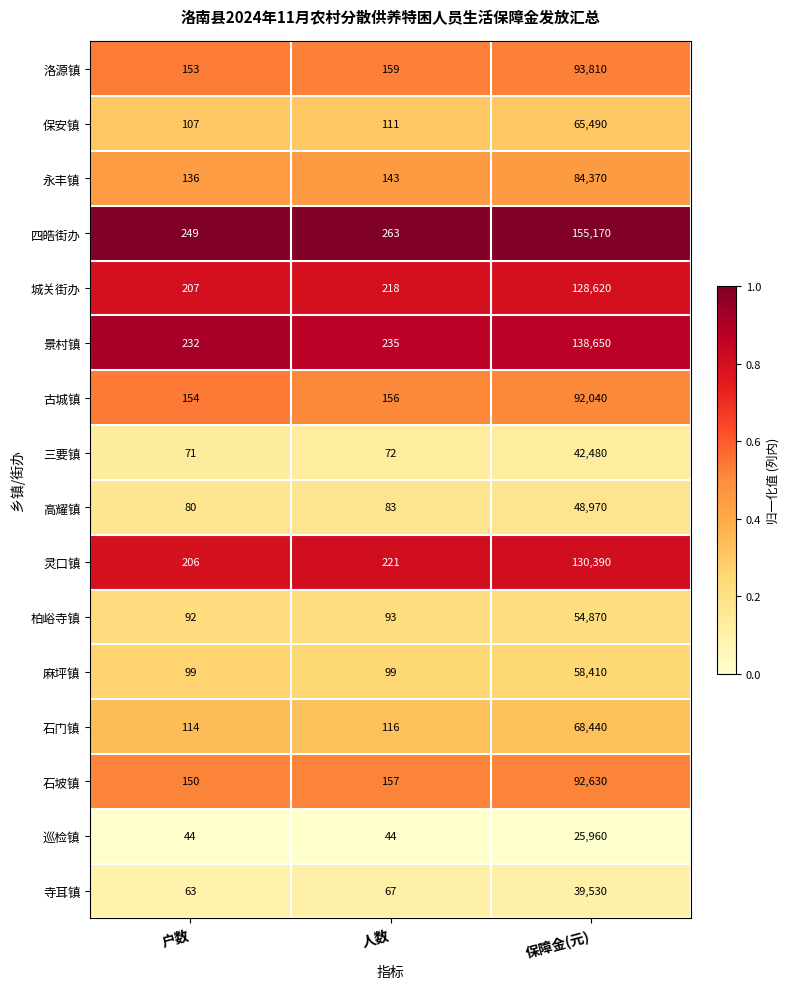

Between 人数 and 保障金(元), which series saw the biggest shift?

四皓街办